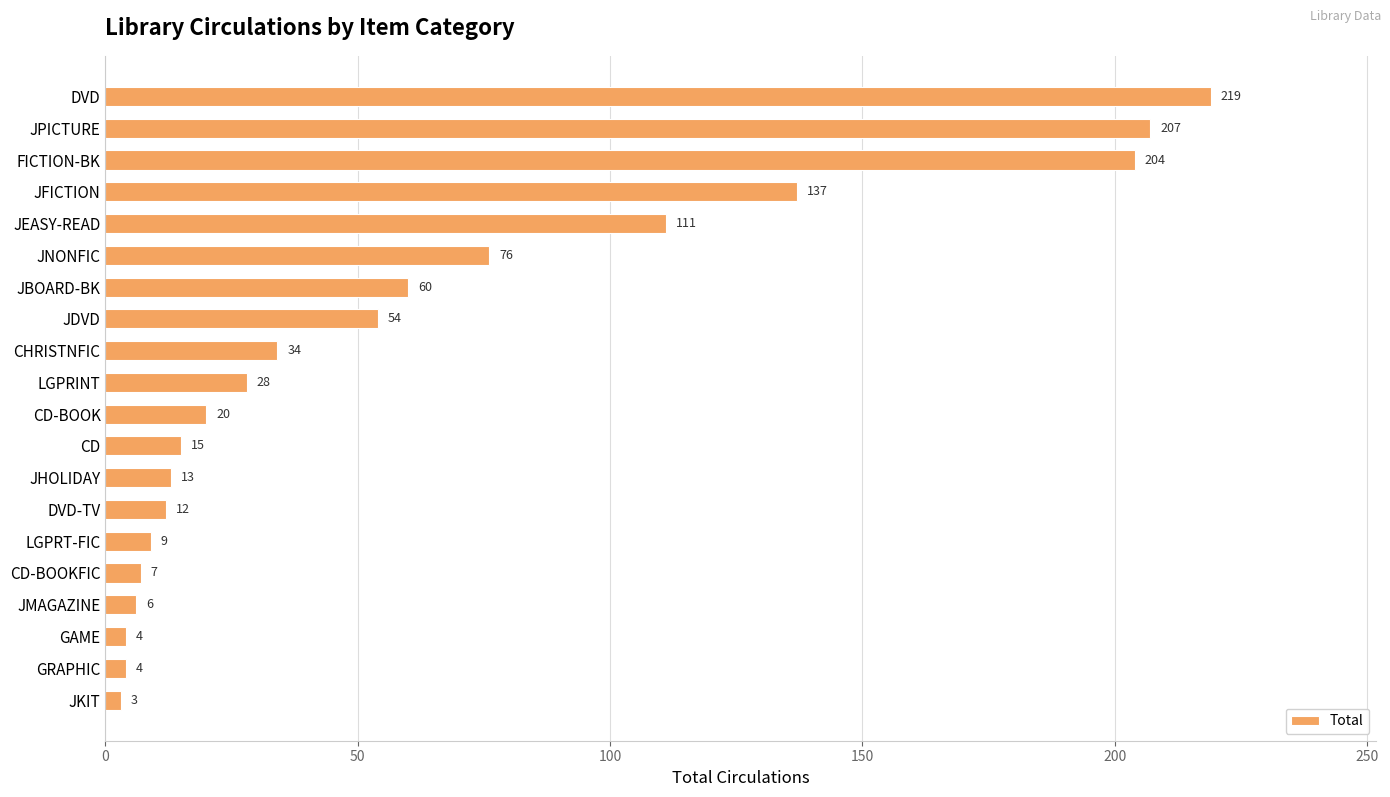

Approximately how many times larger is the value at JEASY-READ compared to CD-BOOK?

5.5